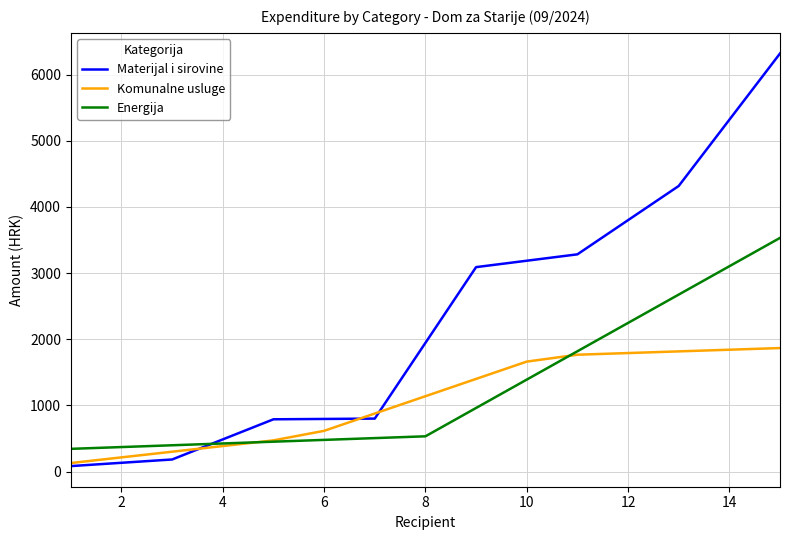

How many values in the Materijal i sirovine series are below 1944?

7